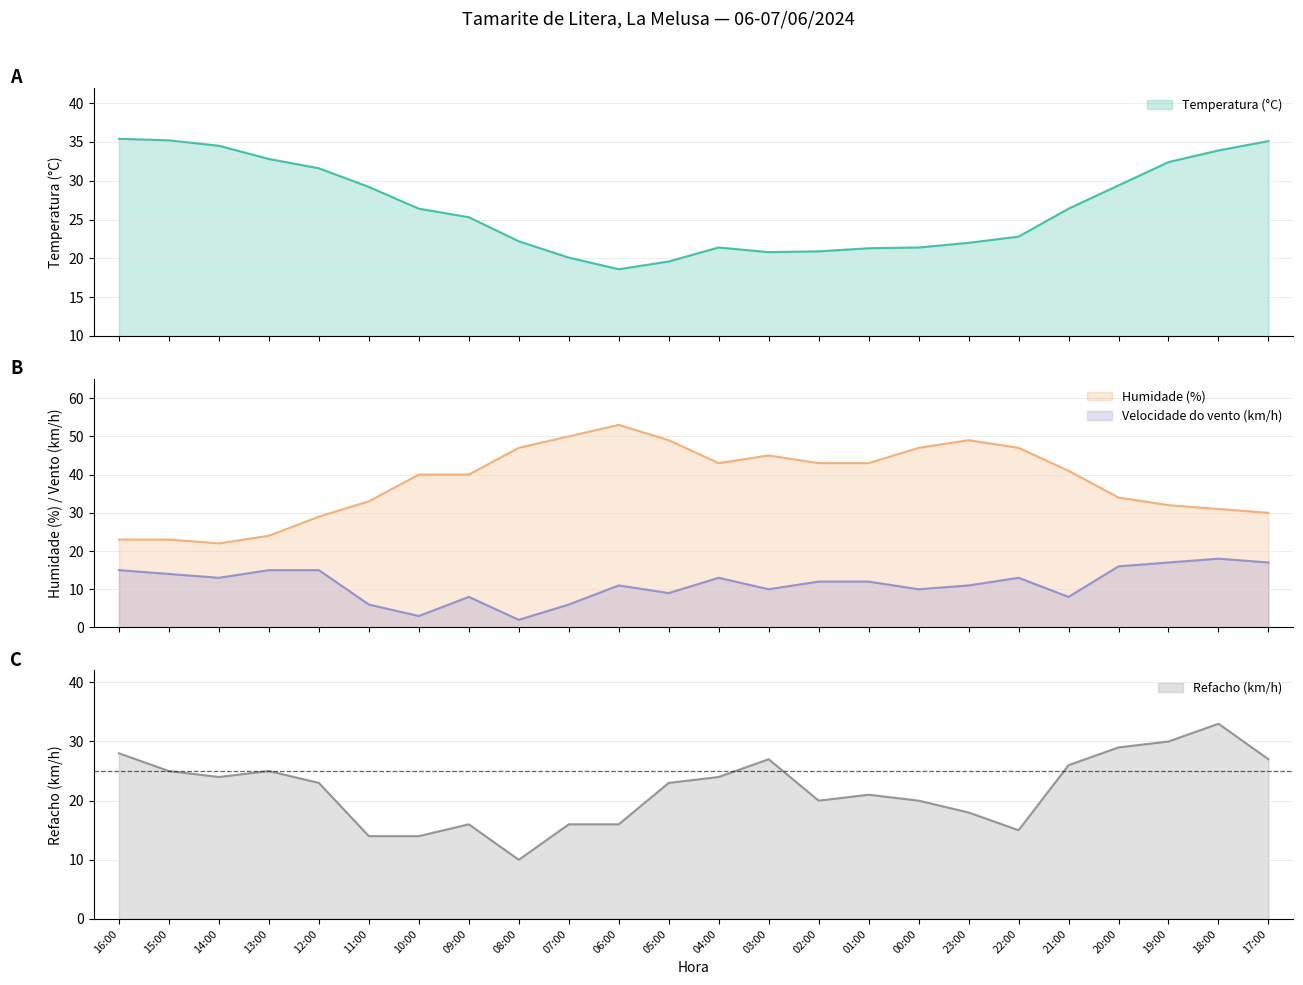

True or false: Velocidade do vento (km/h) has more than 2 points higher than both neighbors.

True